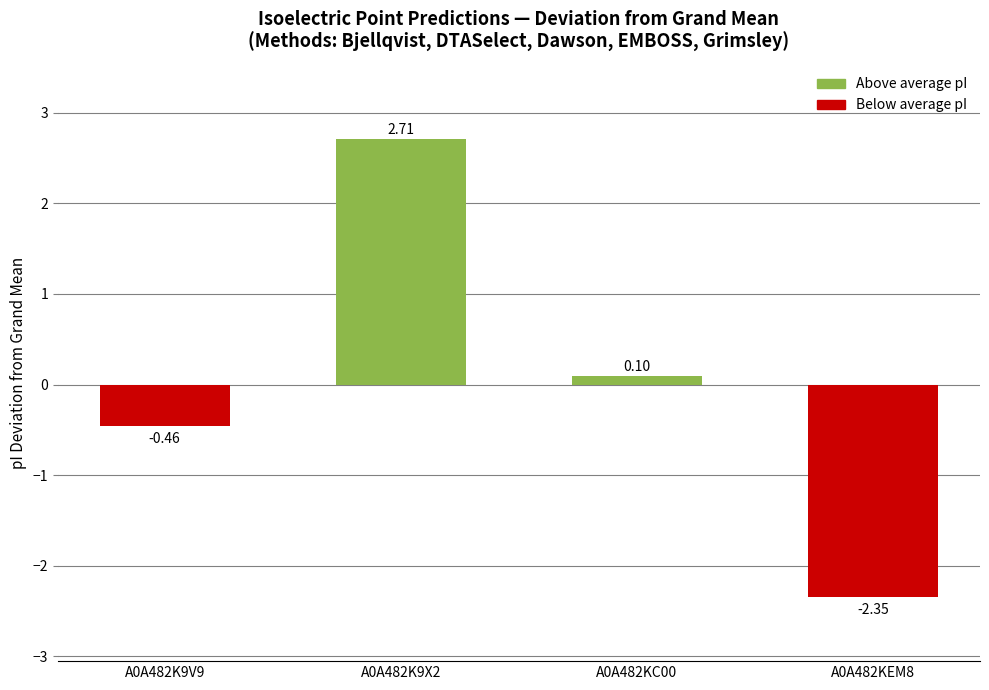

What is the difference between the maximum and minimum values?

5.1